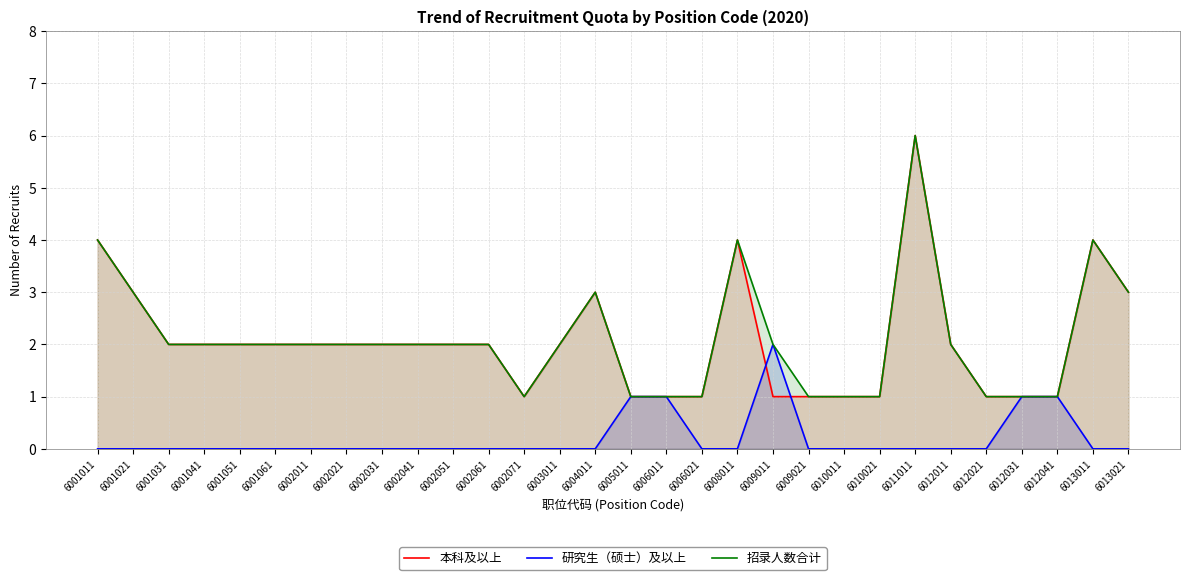

True or false: 研究生（硕士）及以上 has a value of -1 at 6002031.

False